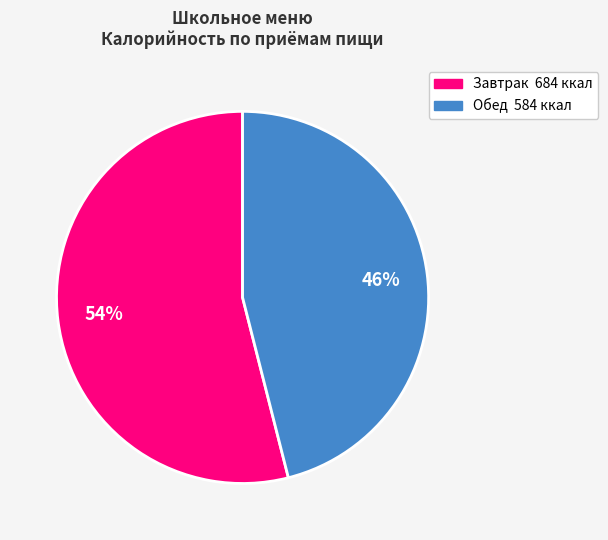

Is there a majority slice in this chart?

Yes